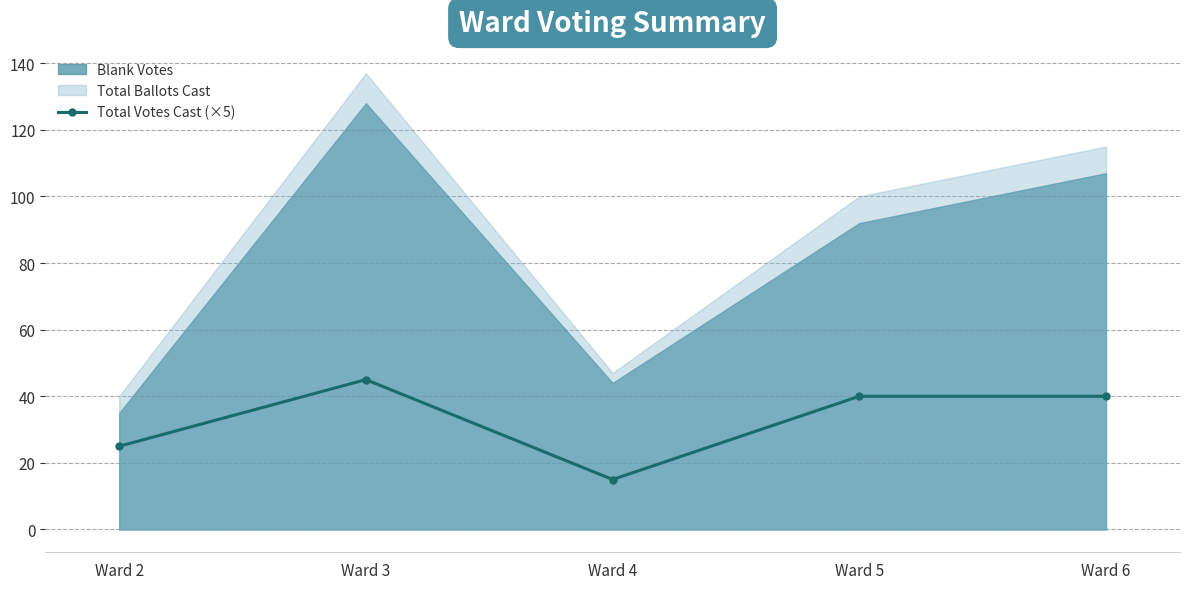

Is it true that Total Votes Cast (×5) equals 6 at Ward 4?

False